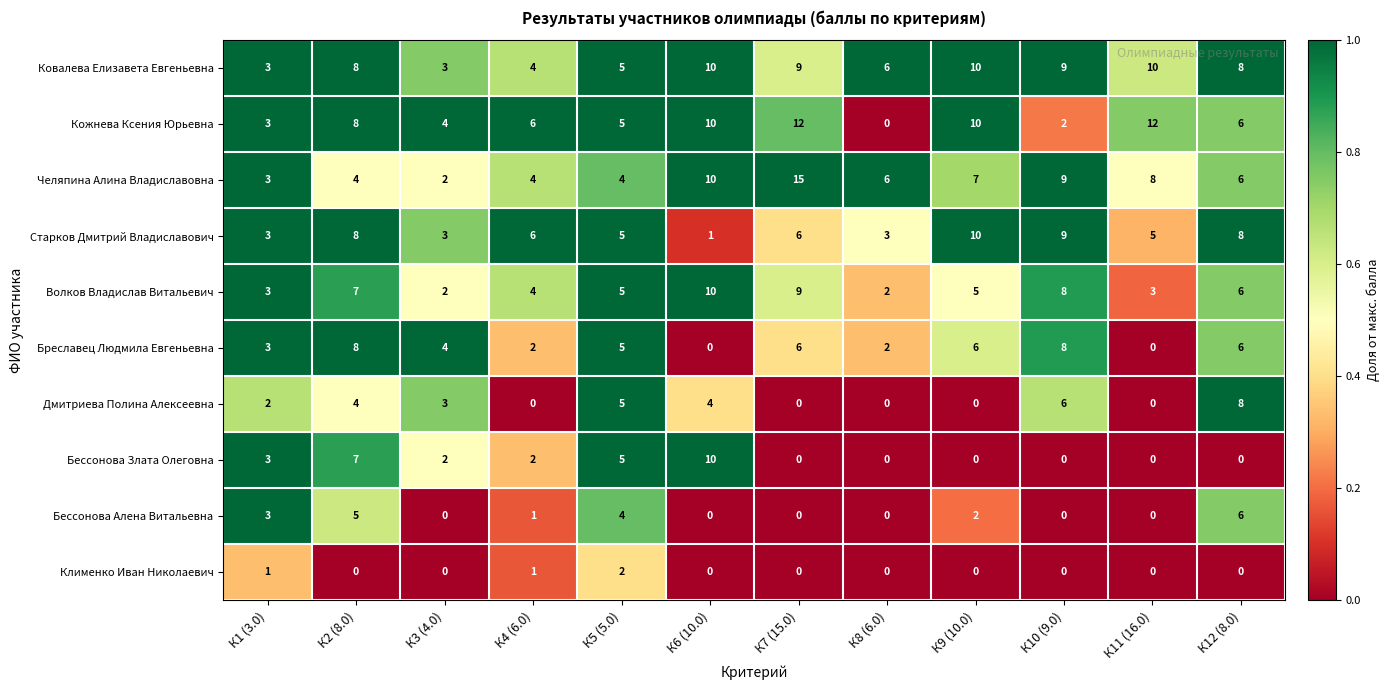

What is the difference between the highest and lowest values at К10 (9.0)?

9